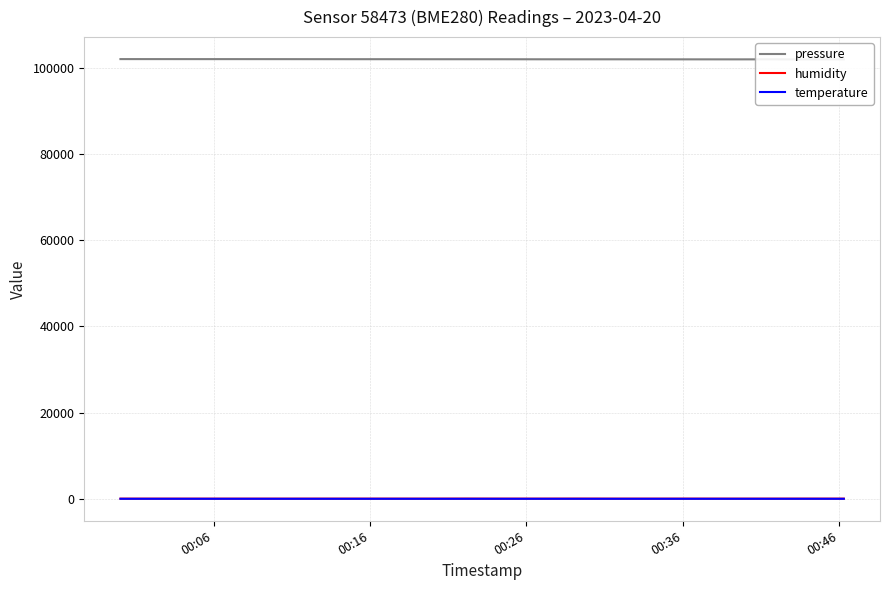

At which category is the sum across all series the highest?

00:06